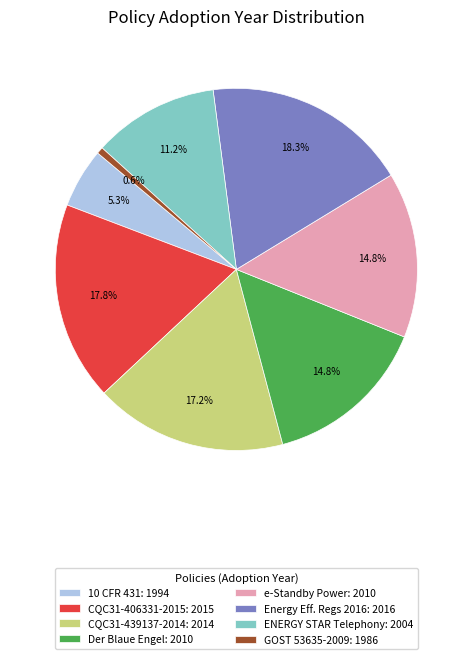

Which slice is the smallest?

GOST 53635-2009: 1986